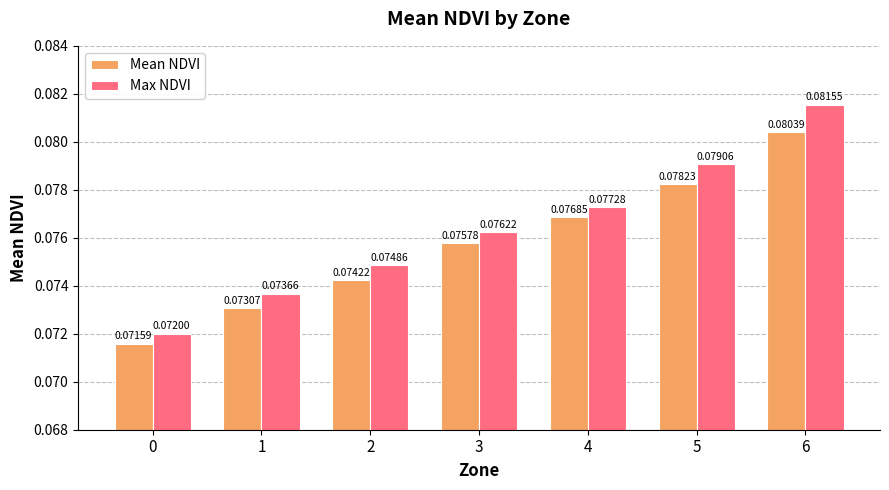

At how many categories does at least one series exceed 0?

7